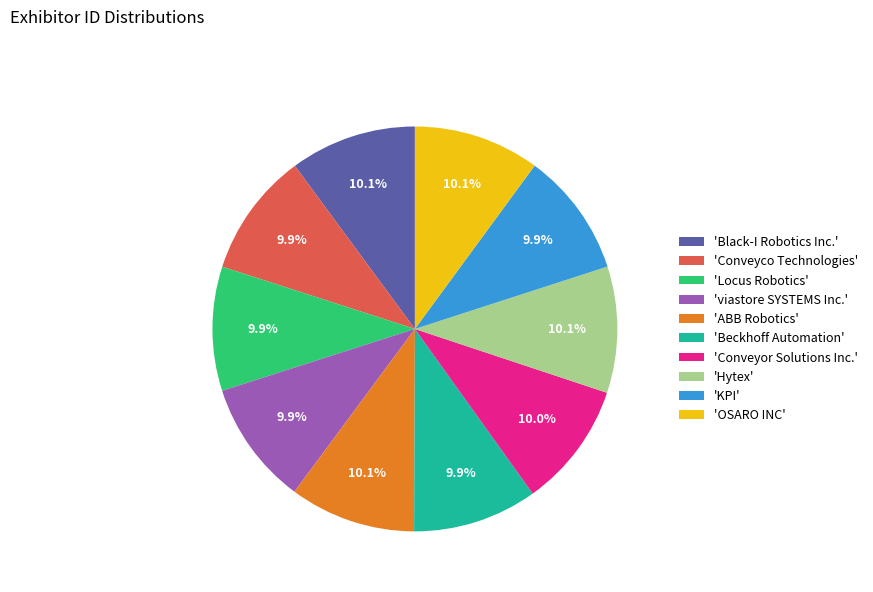

Is there any slice that represents more than half of the pie?

No